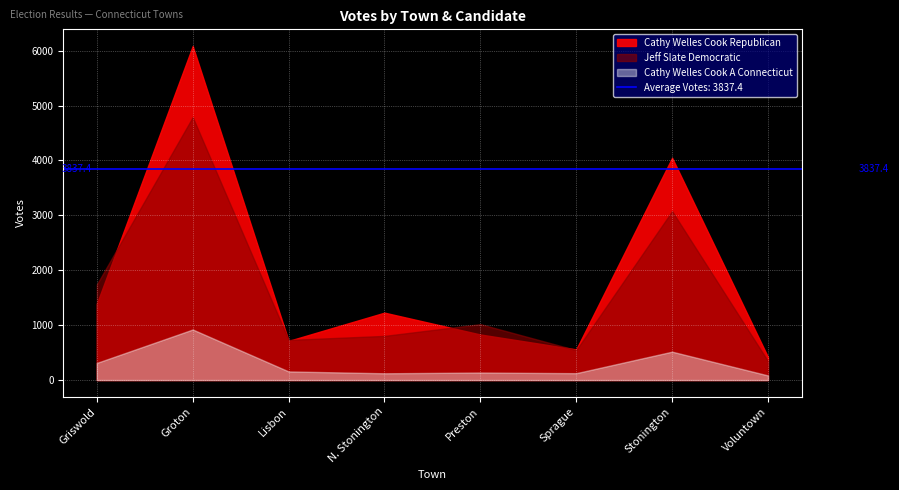

In Jeff Slate Democratic, how many points are lower than both neighbors (excluding endpoints)?

2